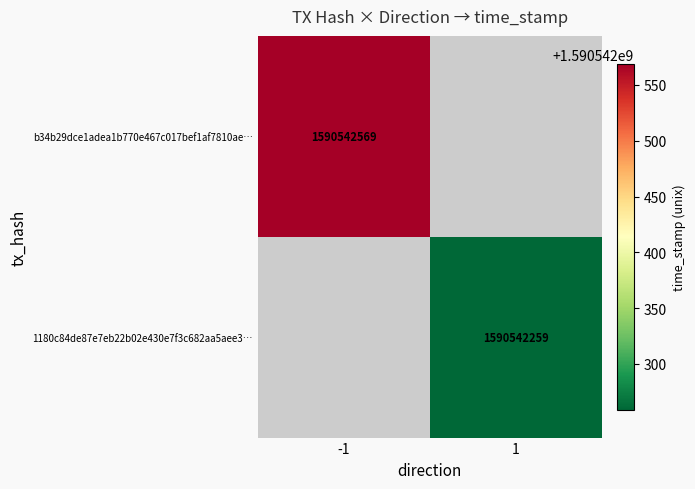

True or false: b34b29dce1adea1b770e467c017bef1af7810ae has a value of 359894466 at 1.

False